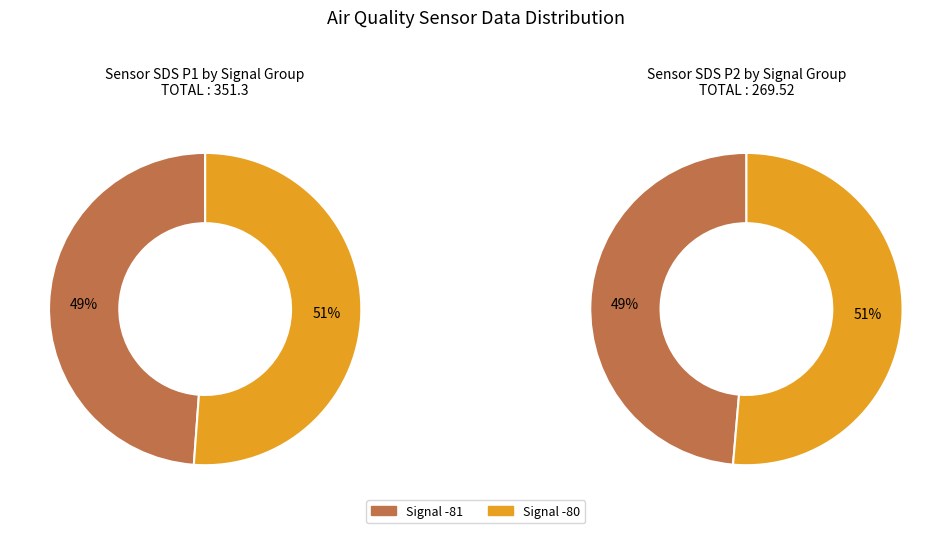

Is it true that 7 is 1% of the pie?

False